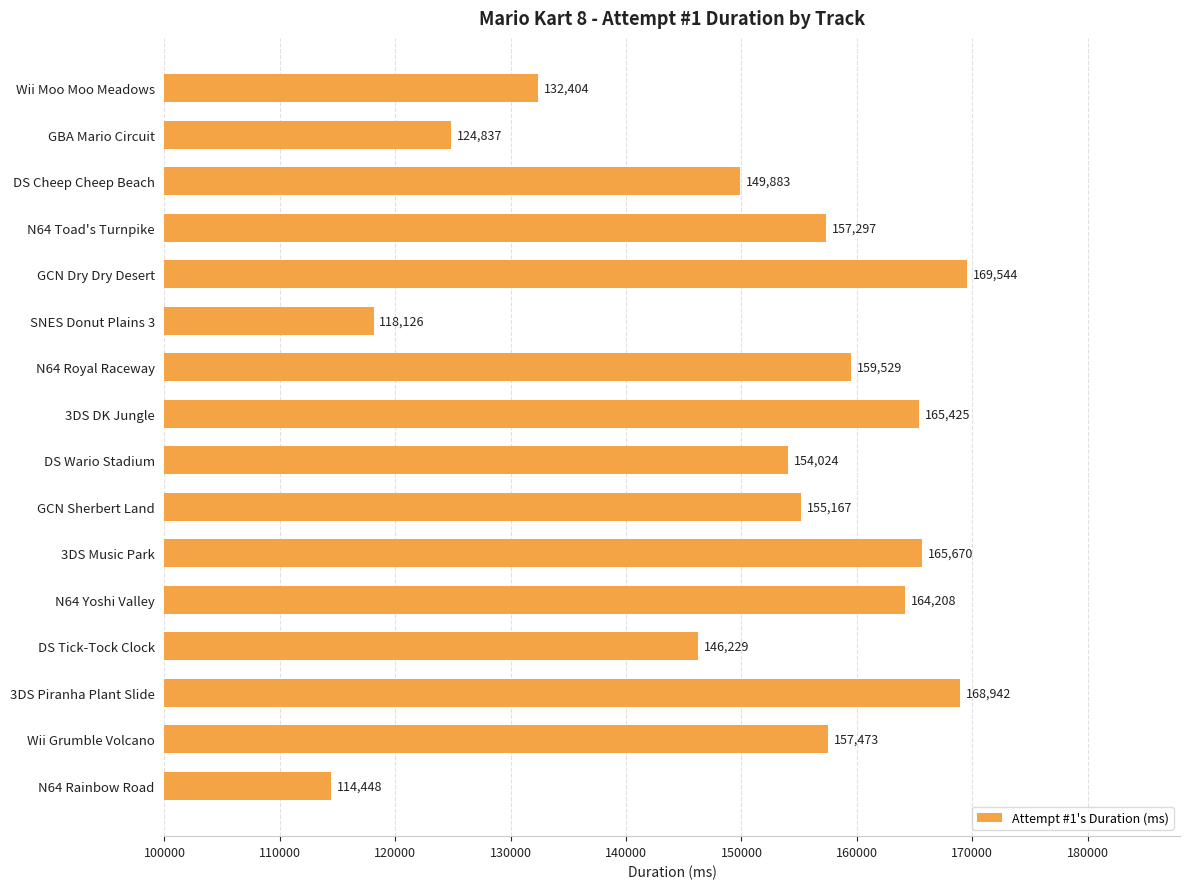

At which category does the chart reach its minimum across all series?

N64 Rainbow Road